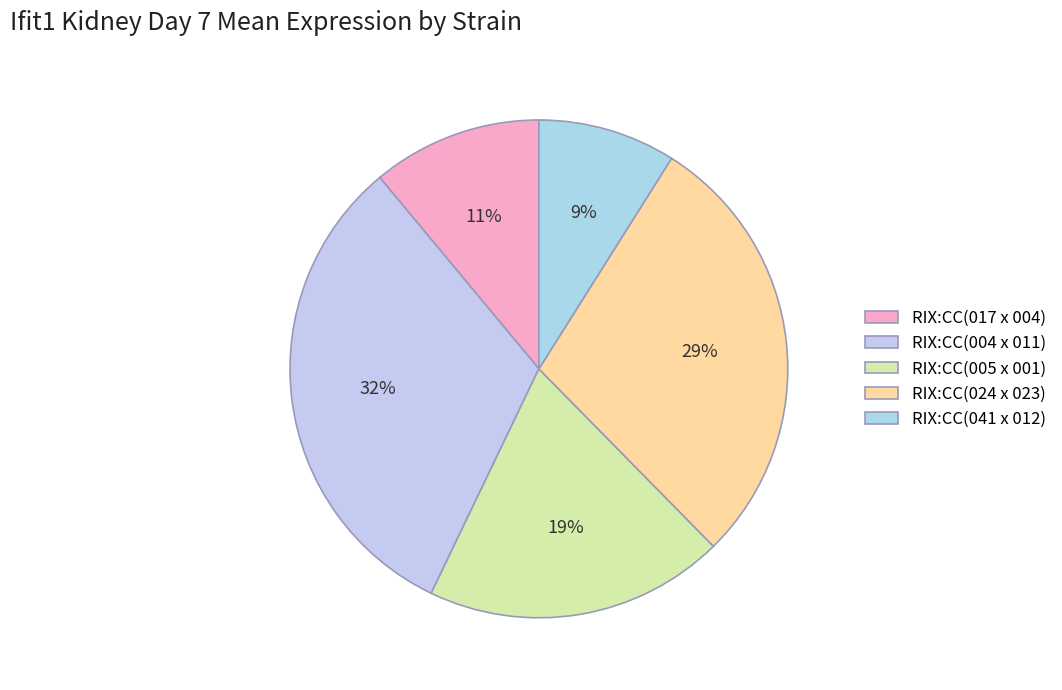

Is there a majority slice in this chart?

No